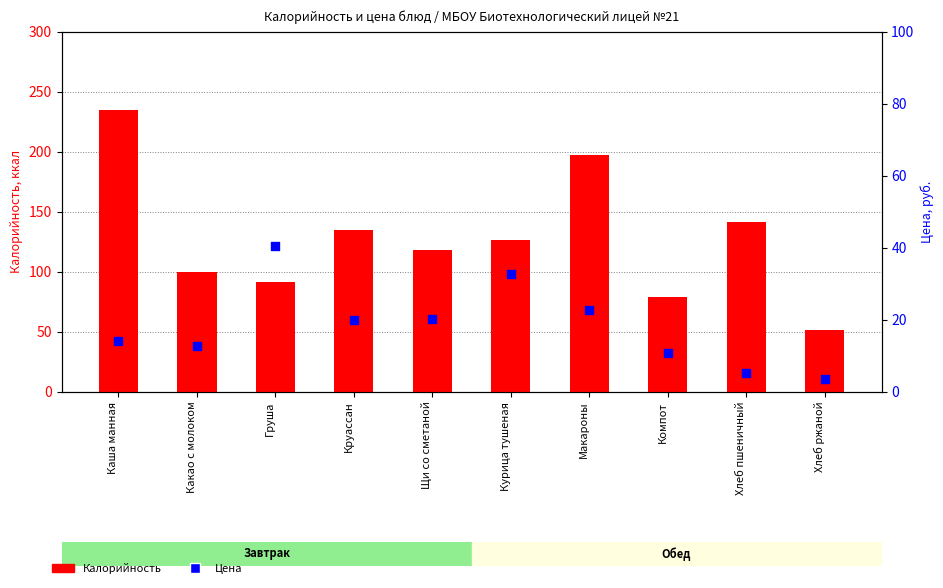

Is the value of Цена at Курица тушеная greater than the value of Калорийность at Компот?

No